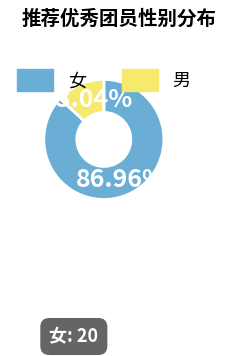

Is there any slice that represents more than half of the pie?

Yes